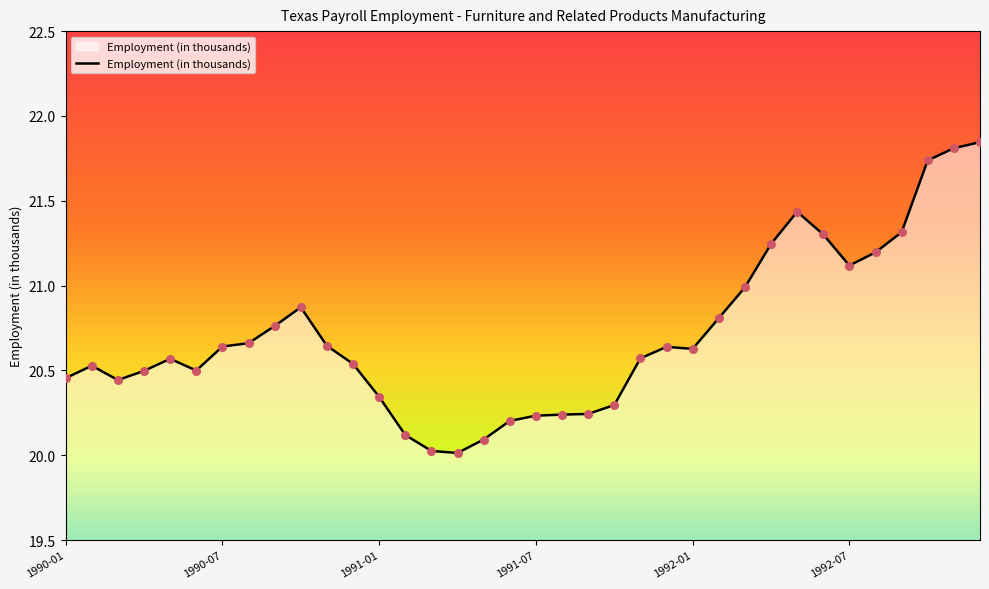

What is the minimum value shown in the chart?

20.0